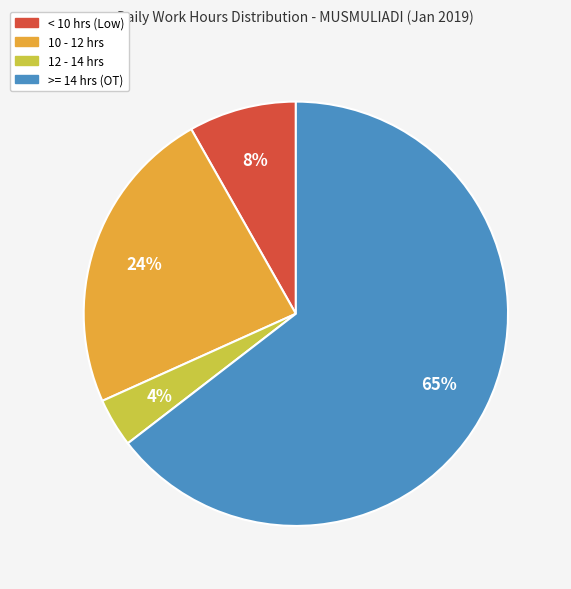

To the nearest percent, what is the average slice percentage?

25%